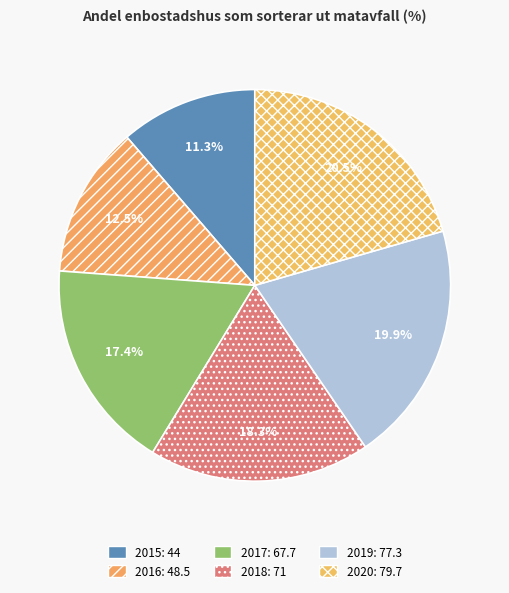

How many segments does this pie chart have?

6